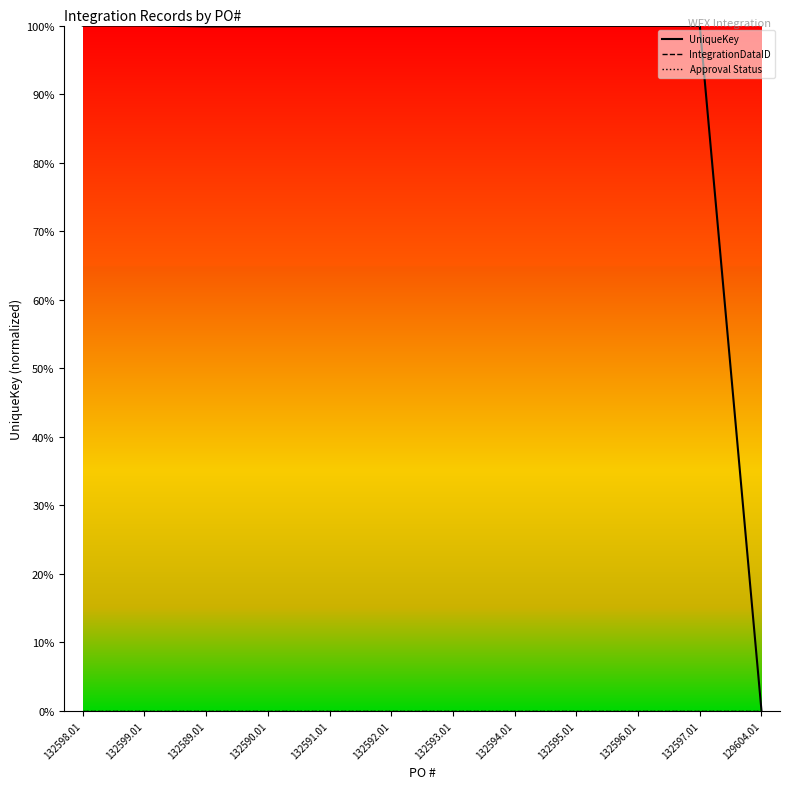

What is the value of the UniqueKey point at the 2nd from the left?

1.0